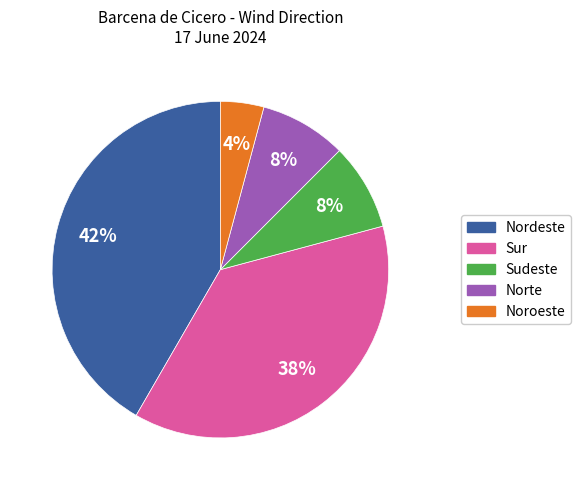

How many slices are in this pie chart?

5